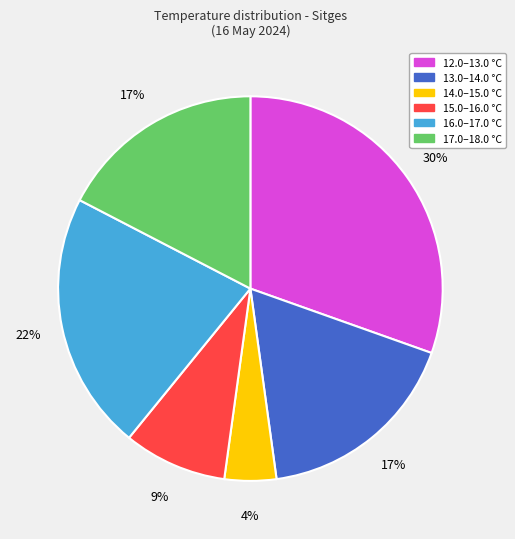

Is there any slice that represents more than half of the pie?

No